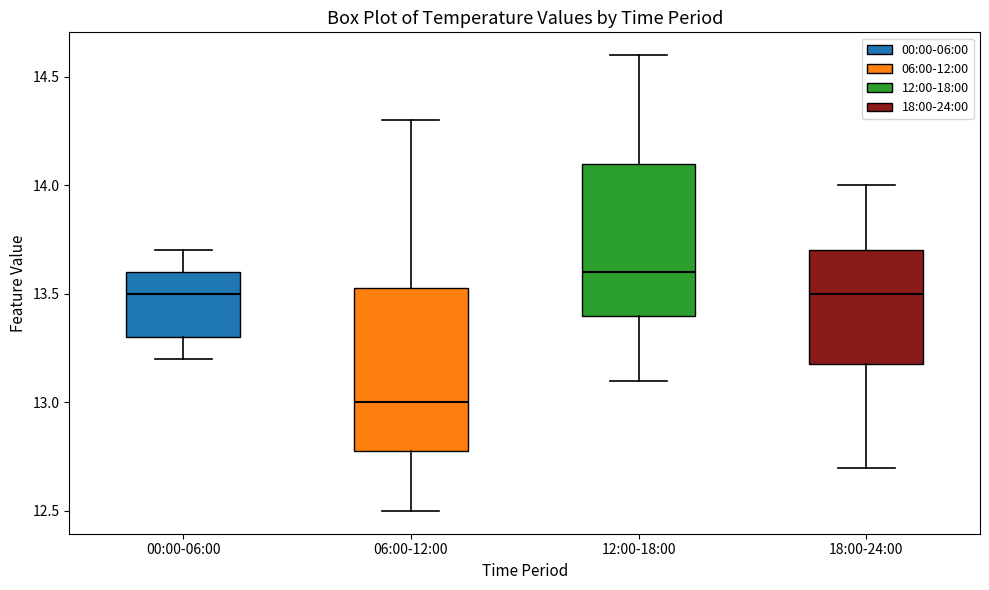

Where does the upper whisker of the box for 18:00-24:00 end on the y-axis? The values are not printed on the chart, so give them approximately, as read against the axis.

14.00